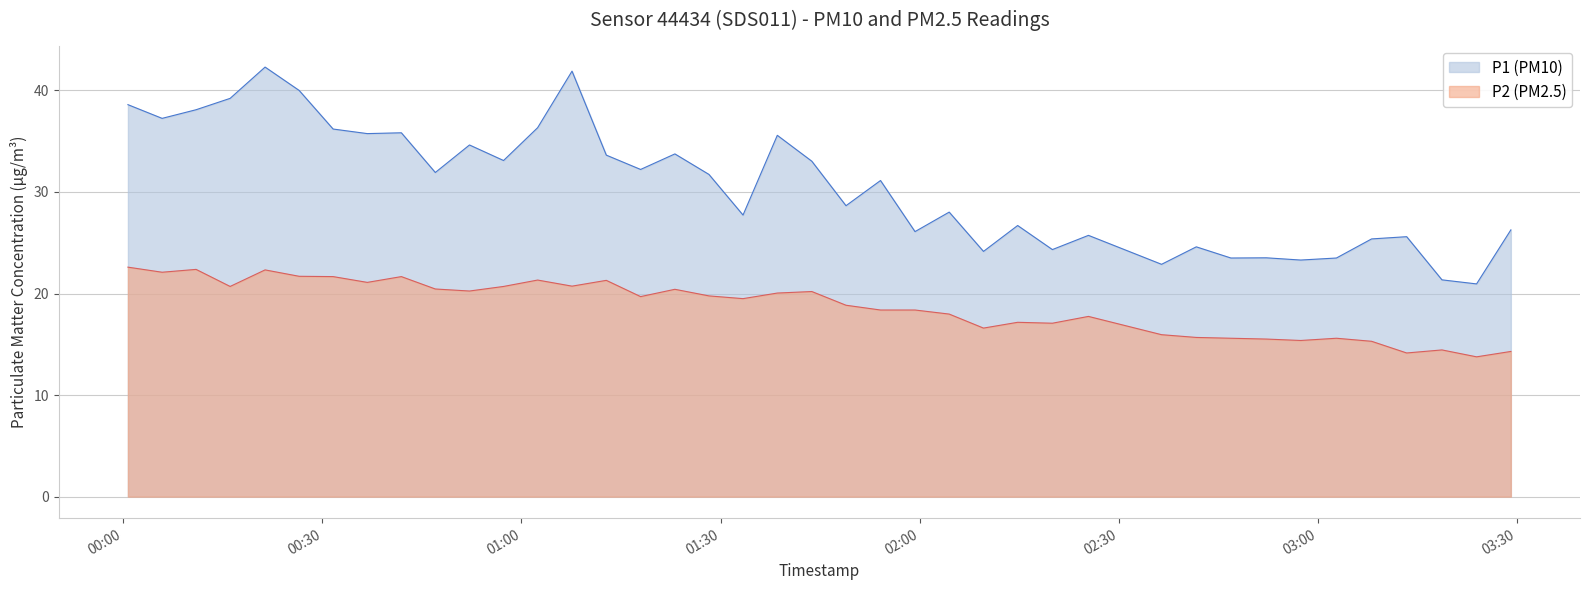

What is the approximate value of P1 (PM10) at 2022-10-31T00:10:58?

38.1